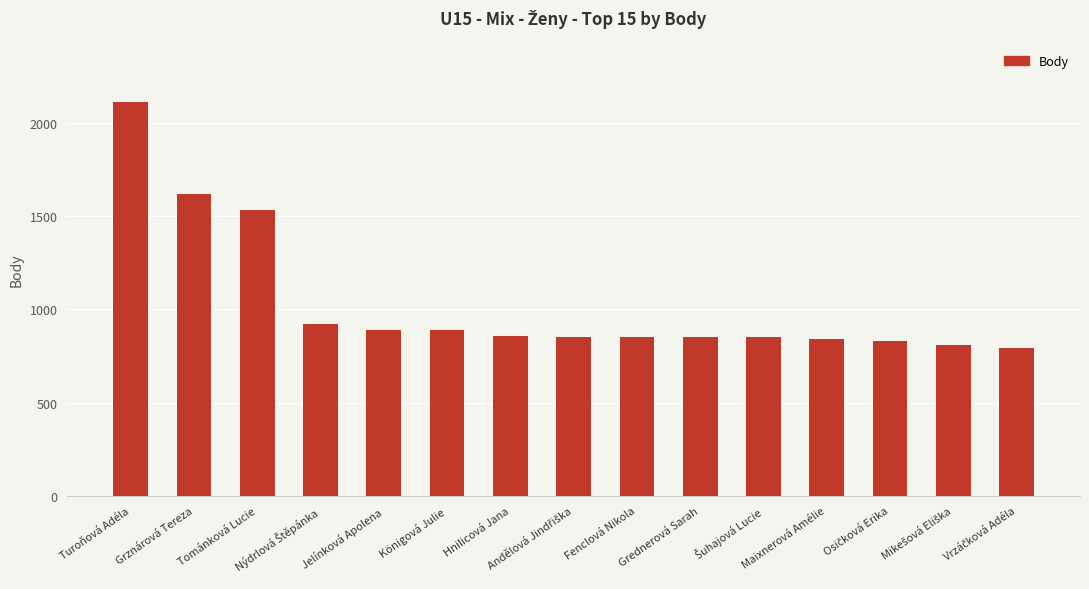

What is the value of the 7th bar from the left?

855